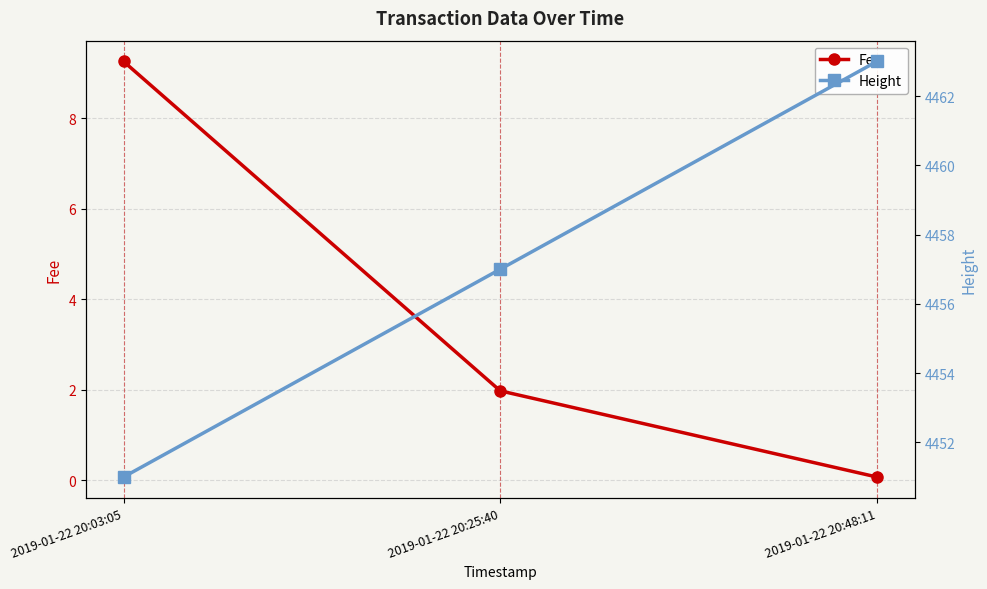

Where is Fee nearest to the value 4?

2019-01-22 20:25:40